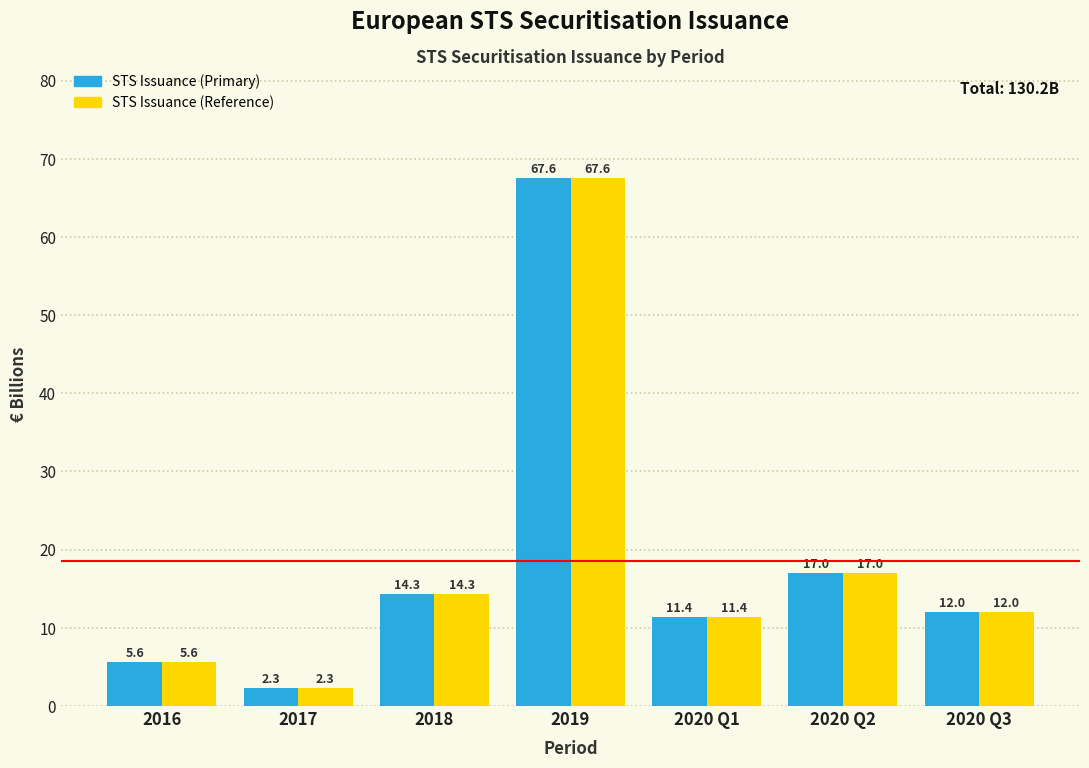

Reading left to right, list all the values displayed in this chart.

STS Issuance (Primary): 2016=5.6	2017=2.3	2018=14.3	2019=67.6	2020 Q1=11.4	2020 Q2=17.0	2020 Q3=12.0
STS Issuance (Reference): 2016=5.6	2017=2.3	2018=14.3	2019=67.6	2020 Q1=11.4	2020 Q2=17.0	2020 Q3=12.0